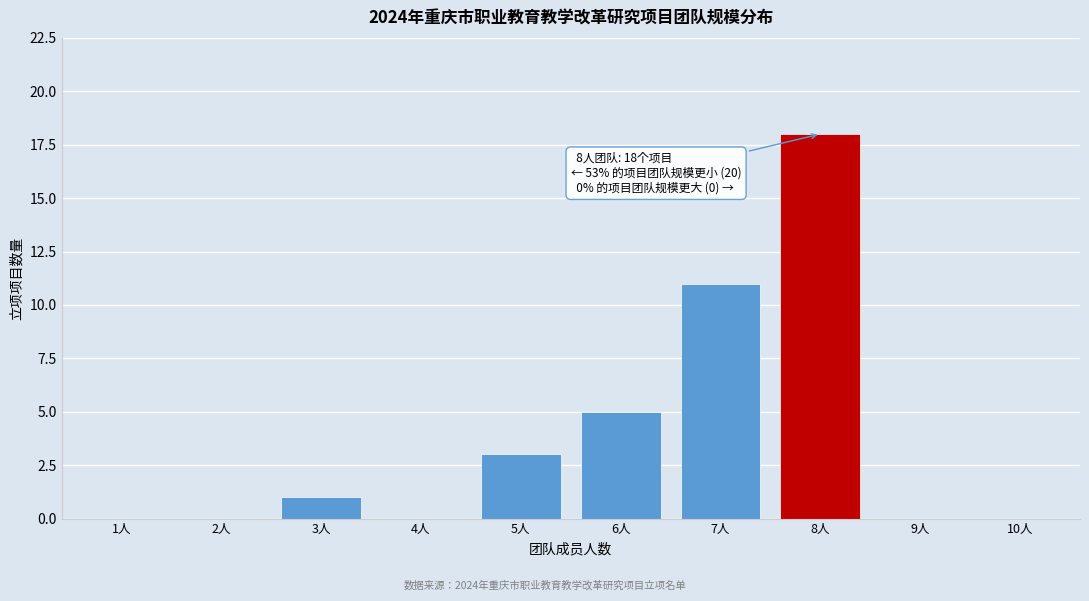

Reading right to left, list all the values displayed in this chart.

10人=0	9人=0	8人=18	7人=11	6人=5	5人=3	4人=0	3人=1	2人=0	1人=0